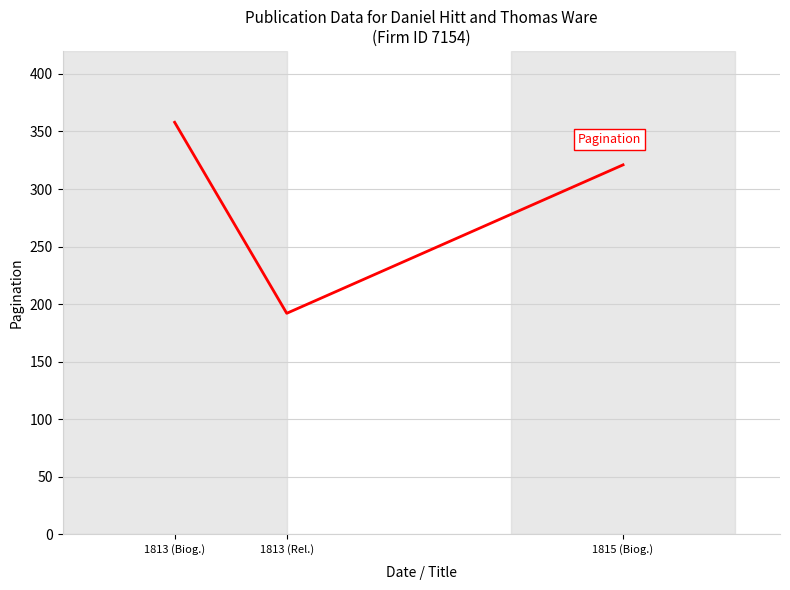

The chart shows a value of 542 at 1815 (Biog.). True or false?

False